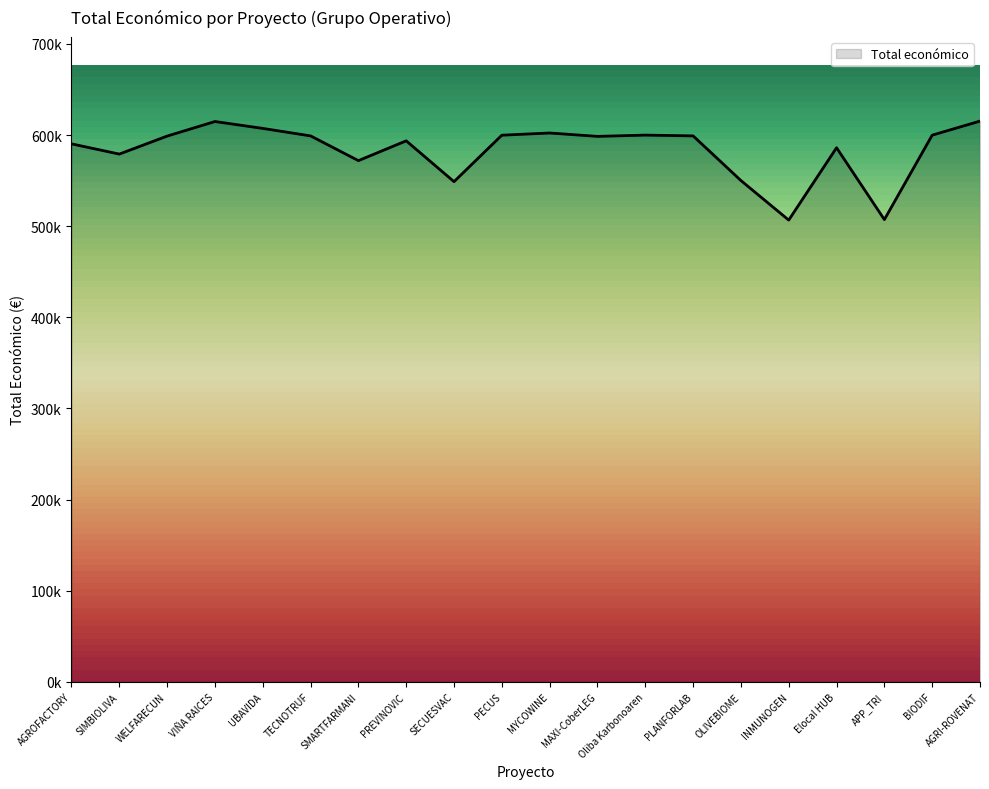

At which category does the chart reach its peak across all series?

AGRI-ROVENAT